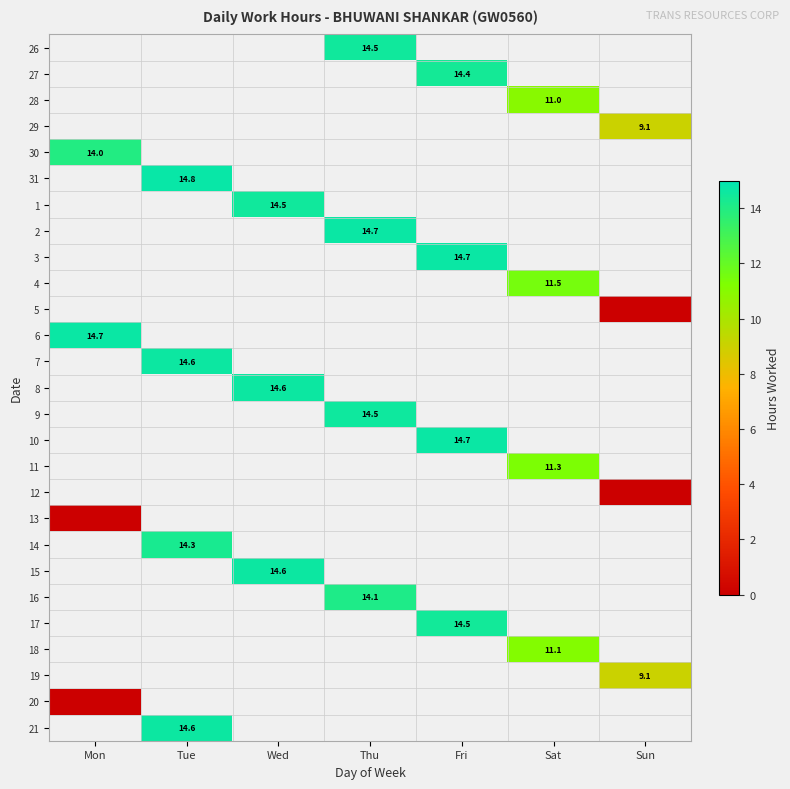

Which category has the highest value across all series?

Tue